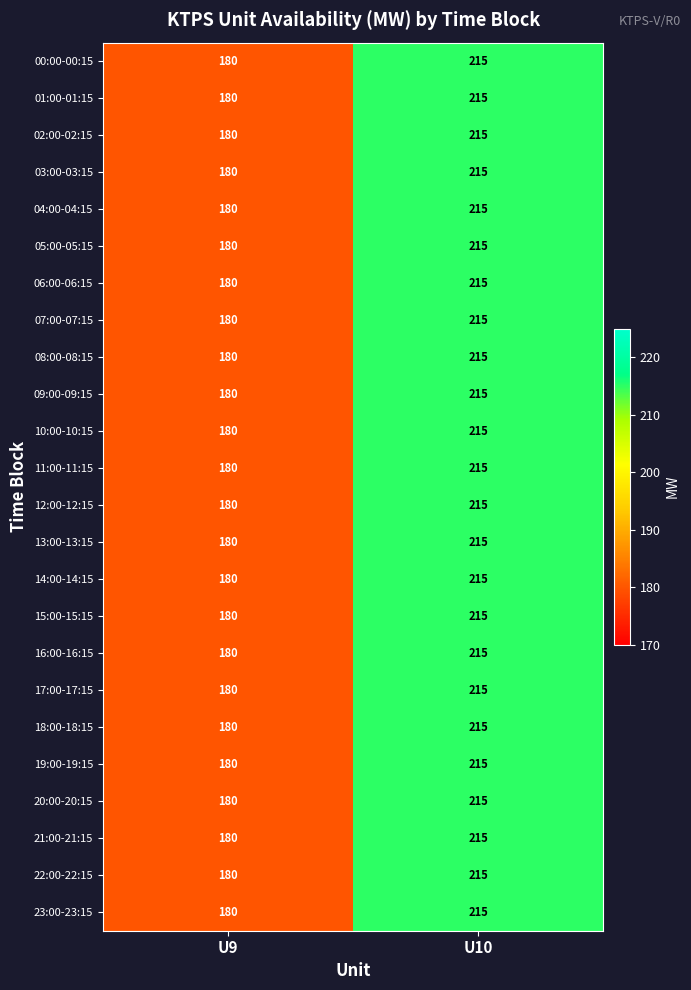

What value does the 00:00-00:15 series have at U9?

180